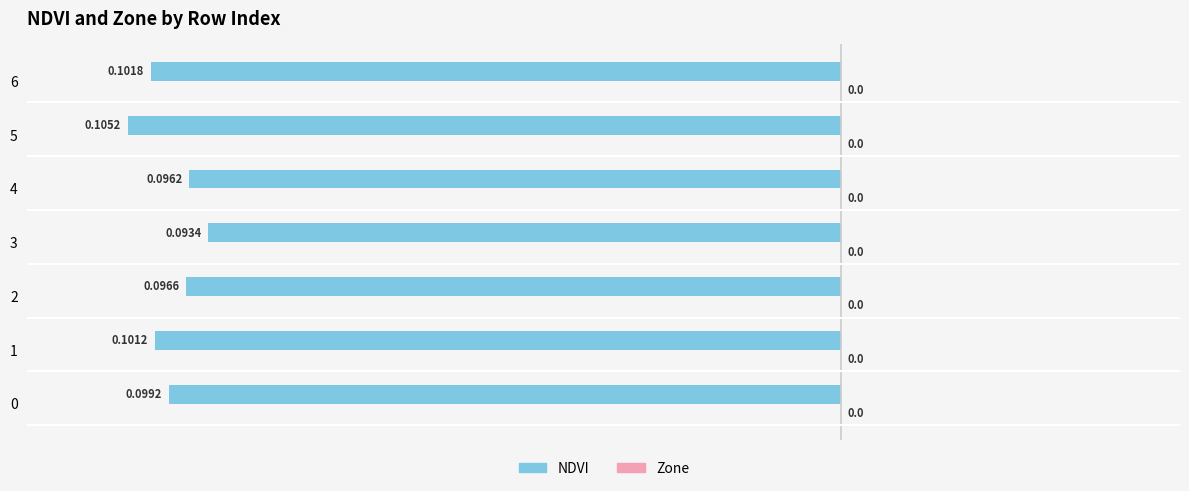

How many bars are there in total?

7